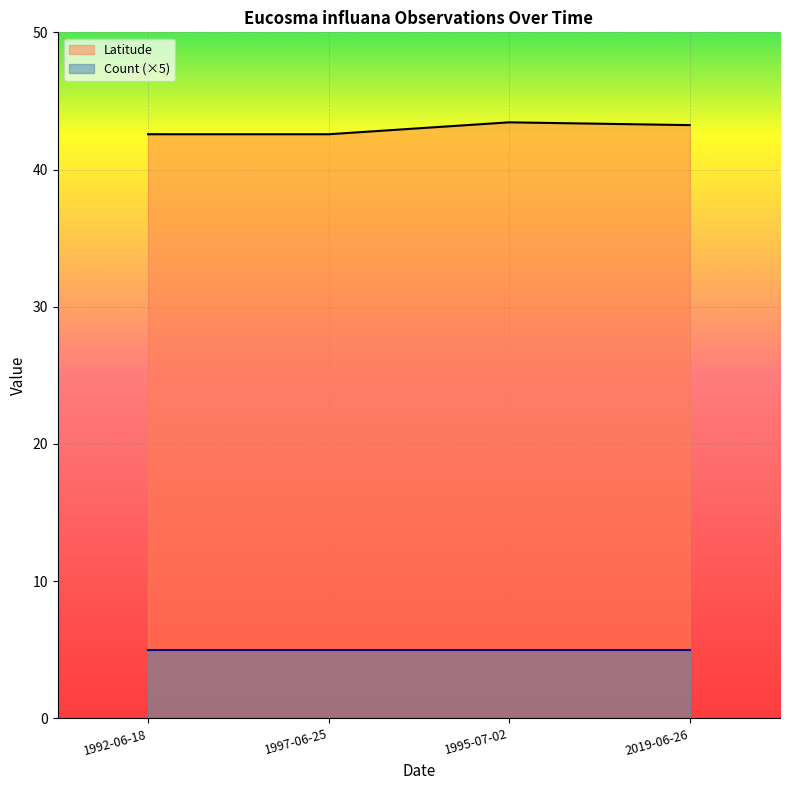

At which category does the chart reach its peak across all series?

1995-07-02